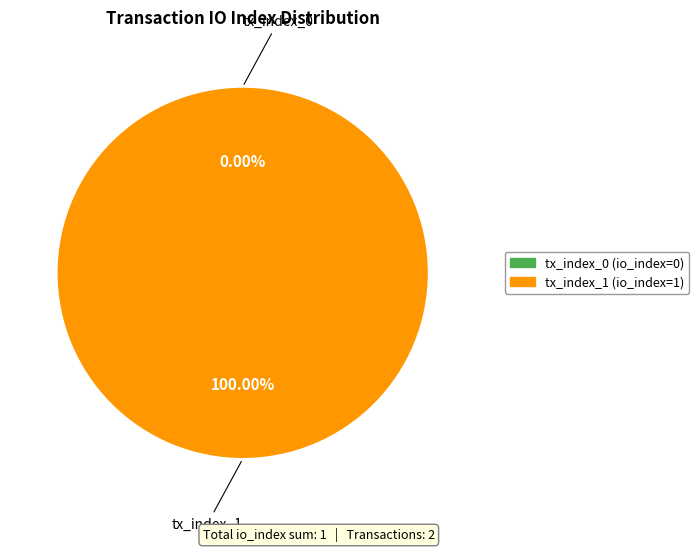

Which slice is the smallest?

tx_index_0